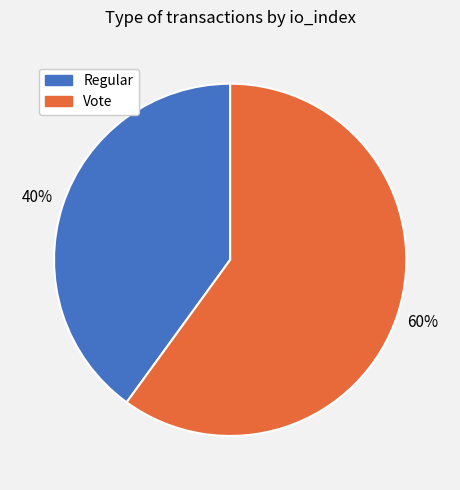

Count the number of slices in the pie.

2